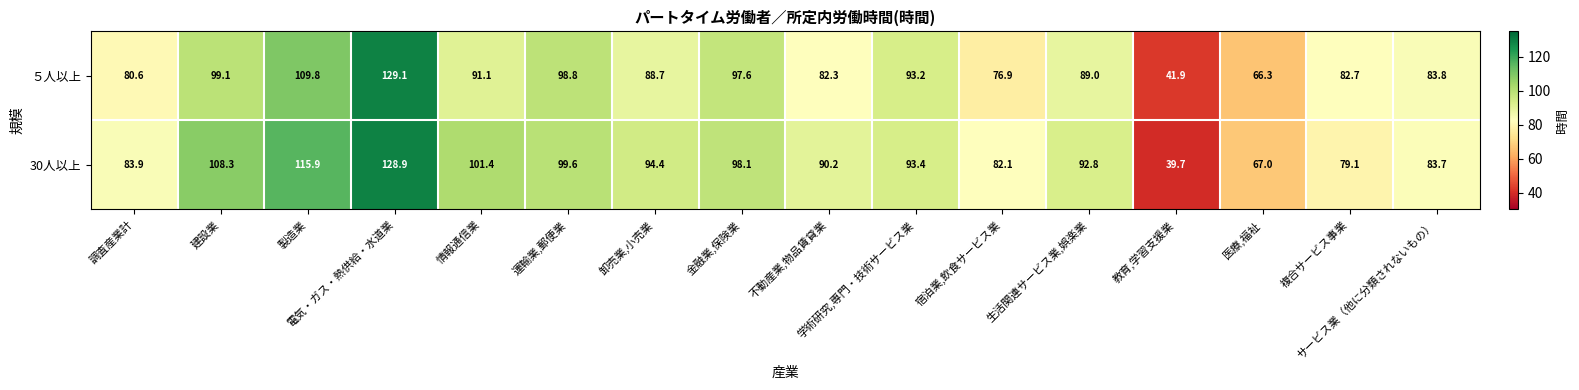

What is the sum of all 30人以上 values?

1458.5